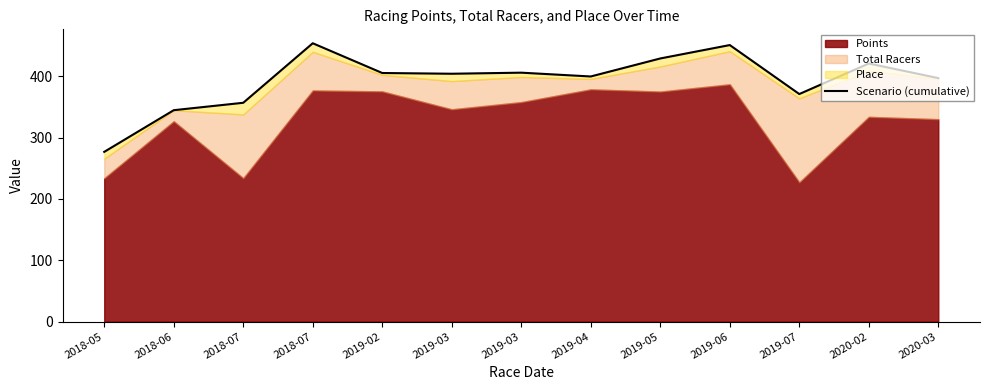

Where does the data first go above 404?

2018-07